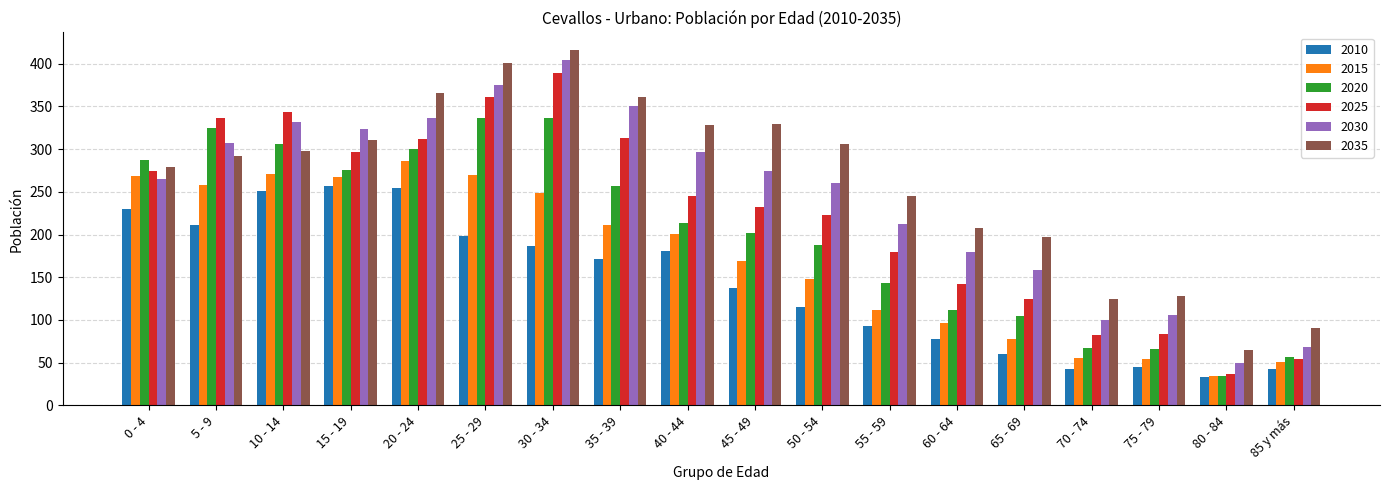

What is the difference between the second highest and minimum values in the 2015 series?

237